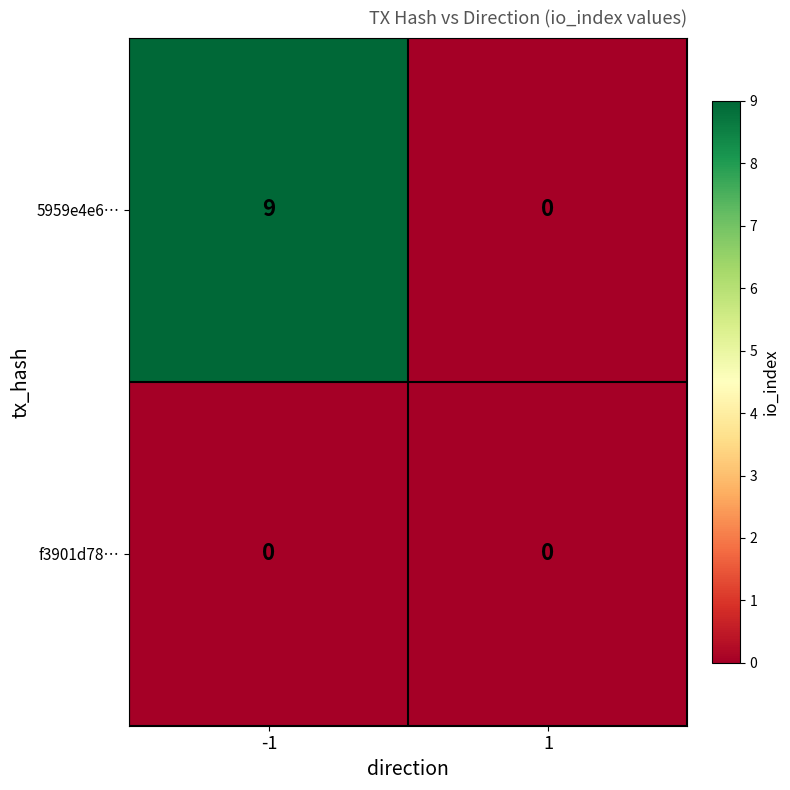

List the series in order of their peak value, highest first.

5959e4e6…, f3901d78…